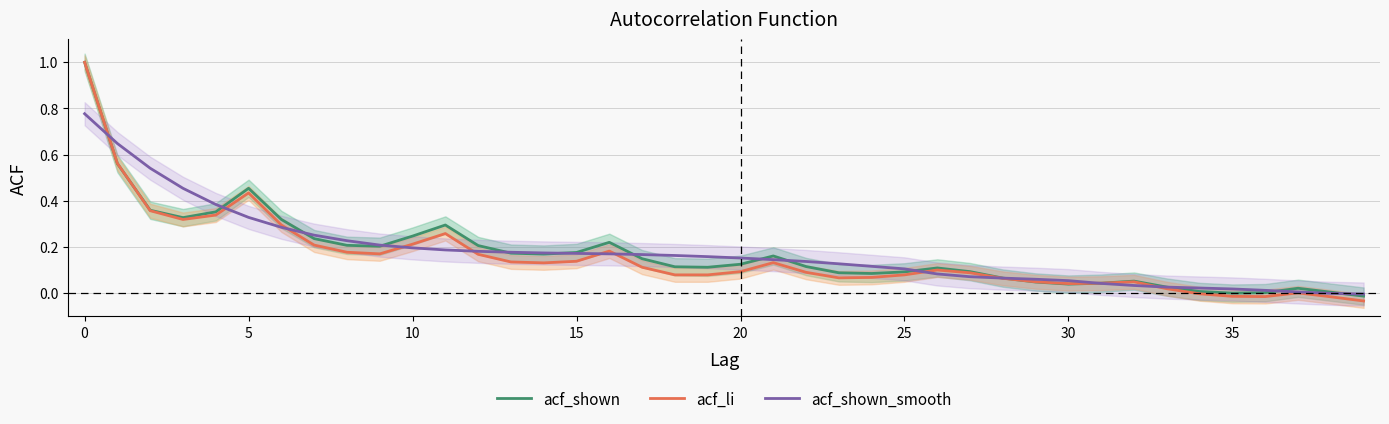

What are all the series names shown in the legend?

acf_shown, acf_li, acf_shown_smooth